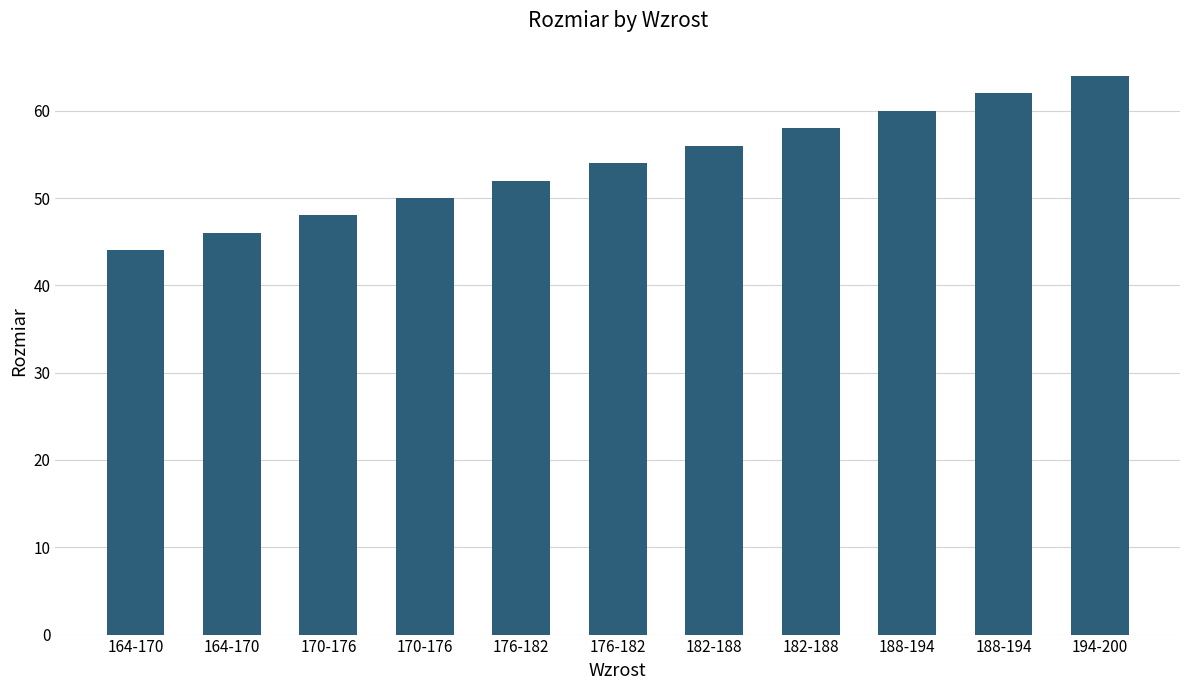

Are the bars grouped side by side (vs. stacked)?

No